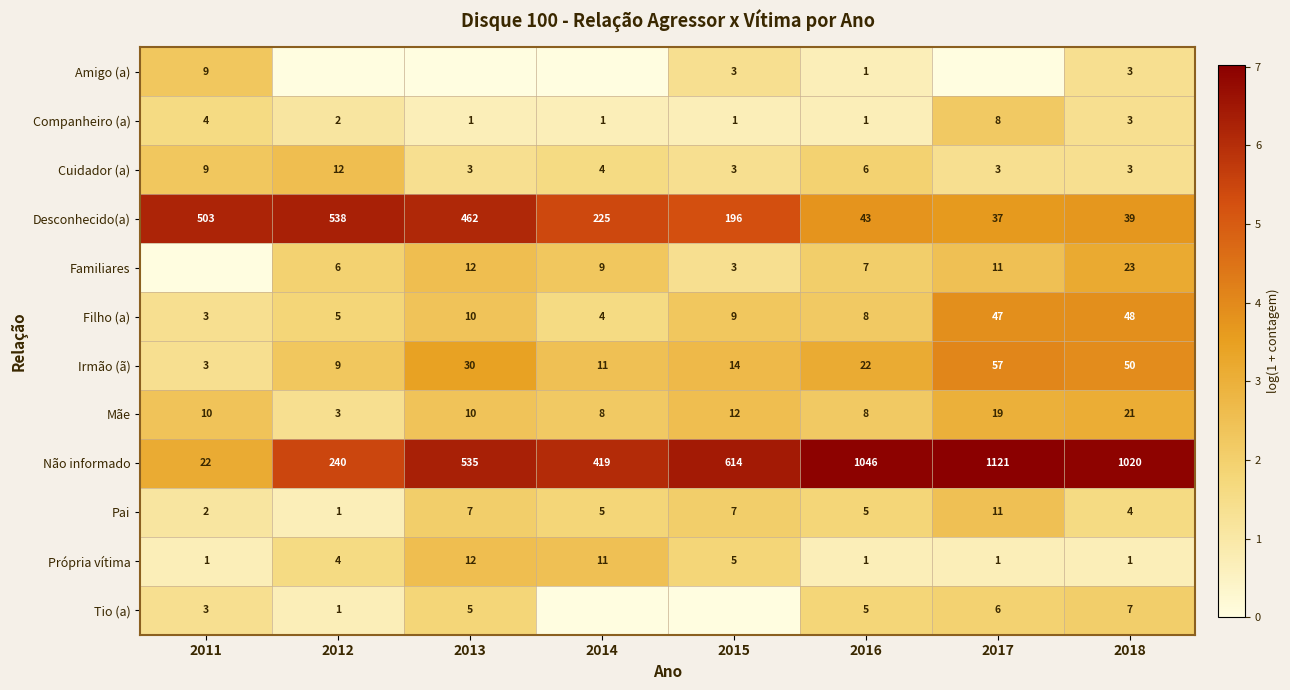

The value of Amigo (a) at 2015 is 3. True or false?

True